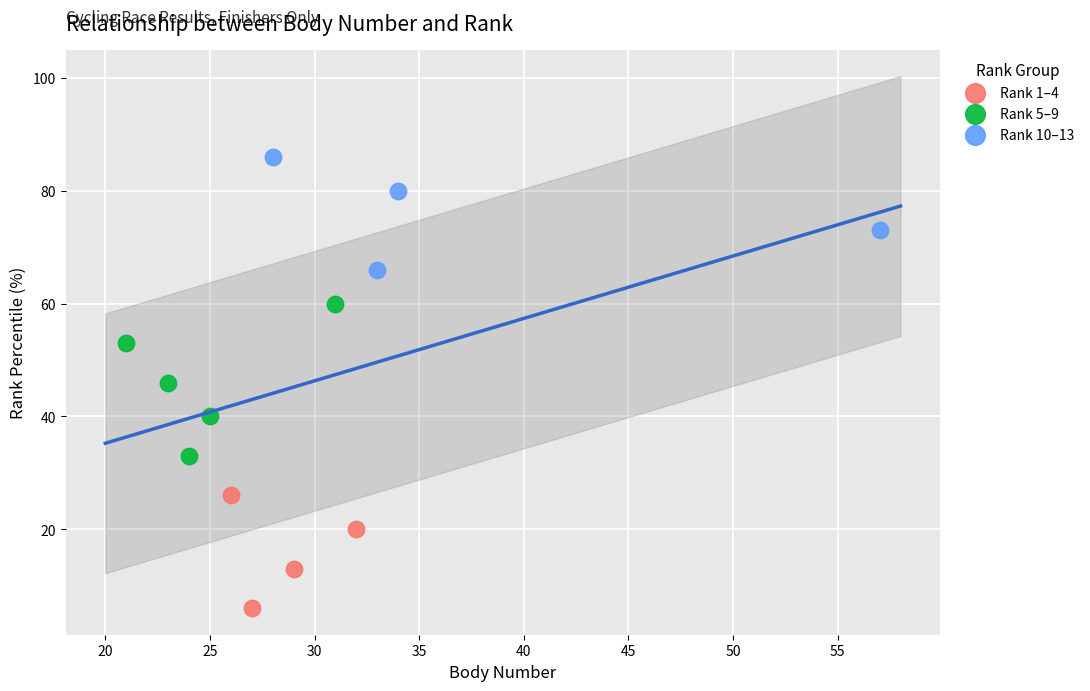

Which series contains the highest Y value?

Rank 10–13